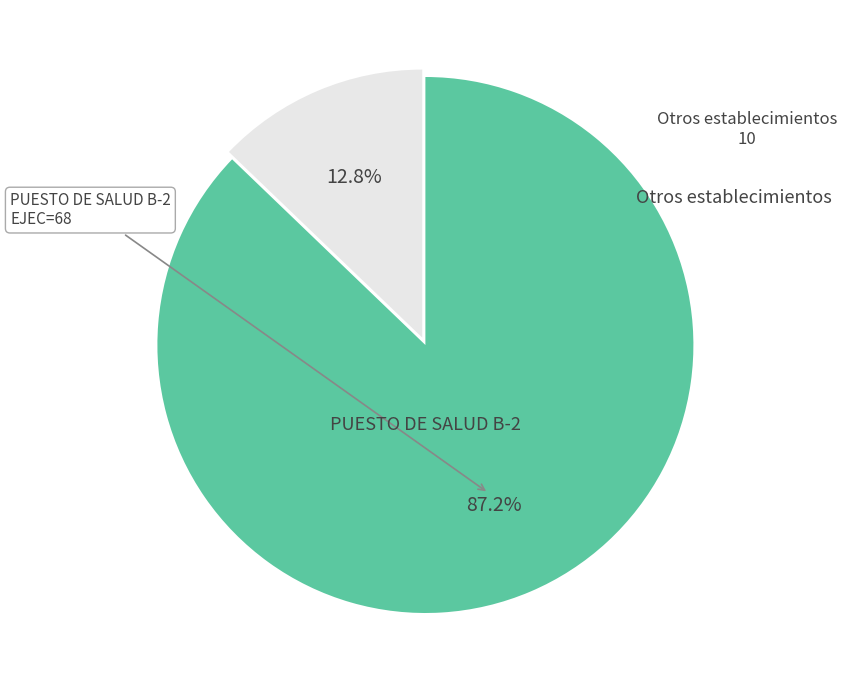

How many slices are in this pie chart?

2